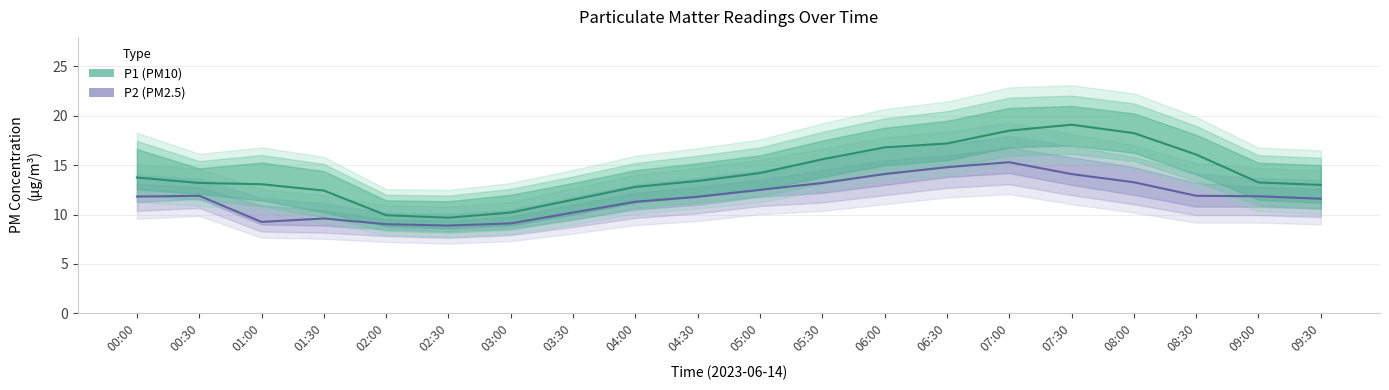

What is the label of the 2nd point from the right?

09:00